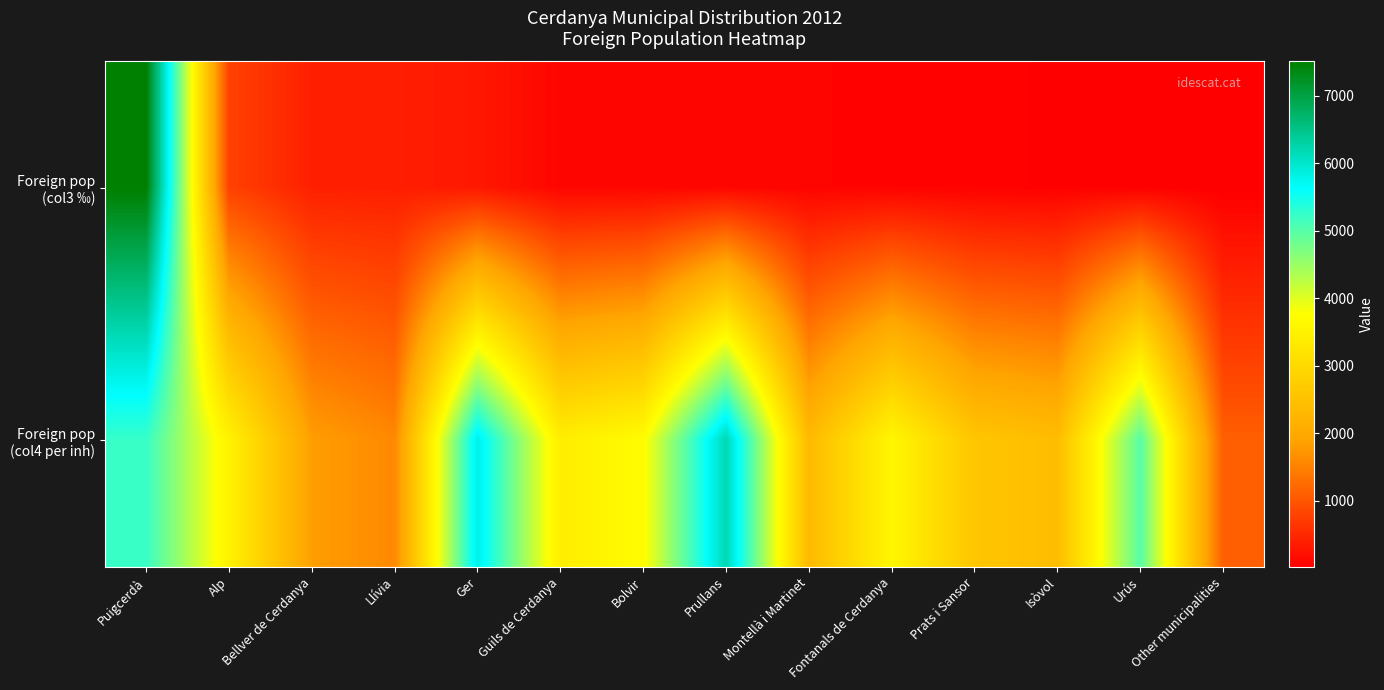

At which category does the chart reach its minimum across all series?

Other municipalities